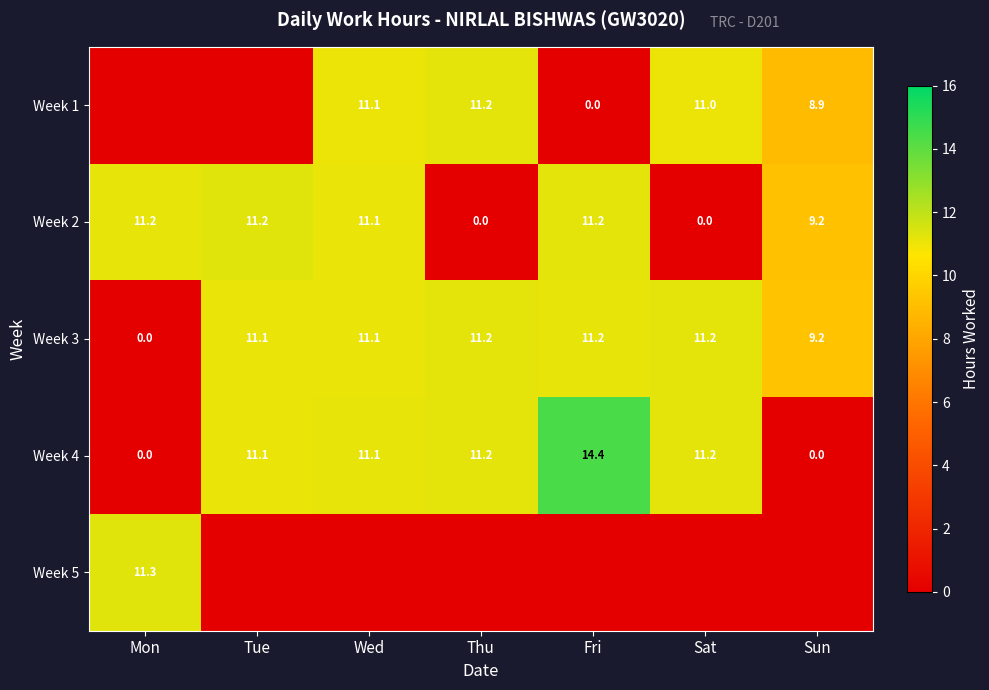

At which label does Week 3 first exceed 11?

Tue